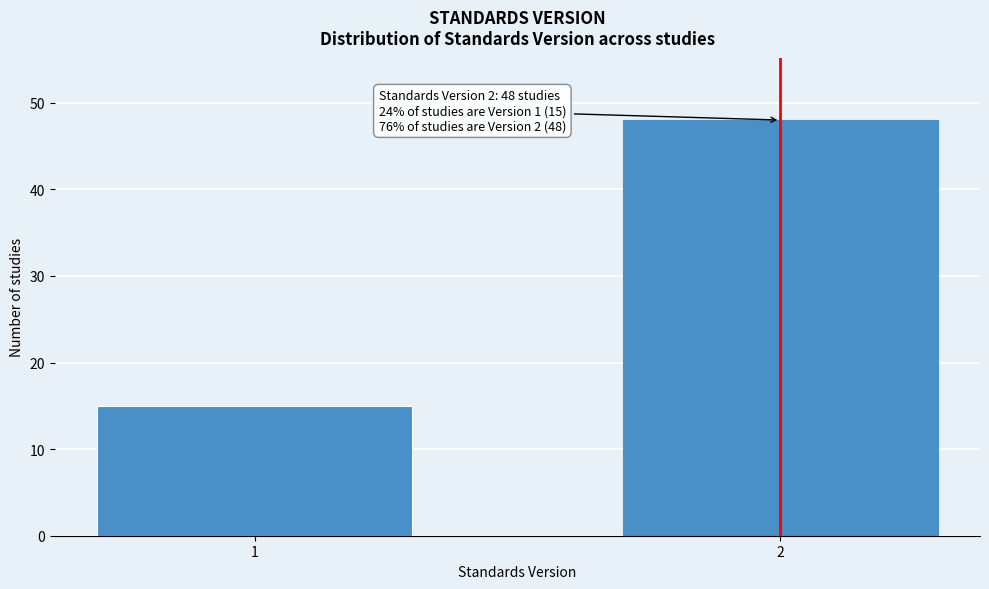

Reading right to left, transcribe all the data shown in this chart.

2=48	1=15